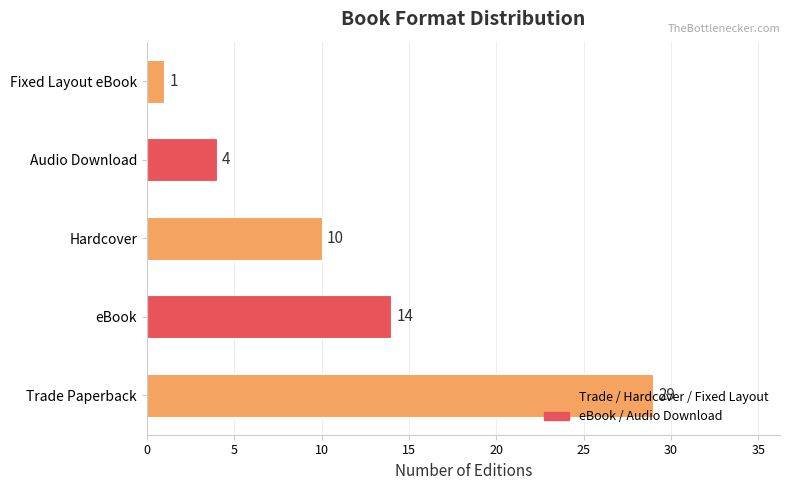

What is the change in value from Trade Paperback to Fixed Layout eBook?

-28